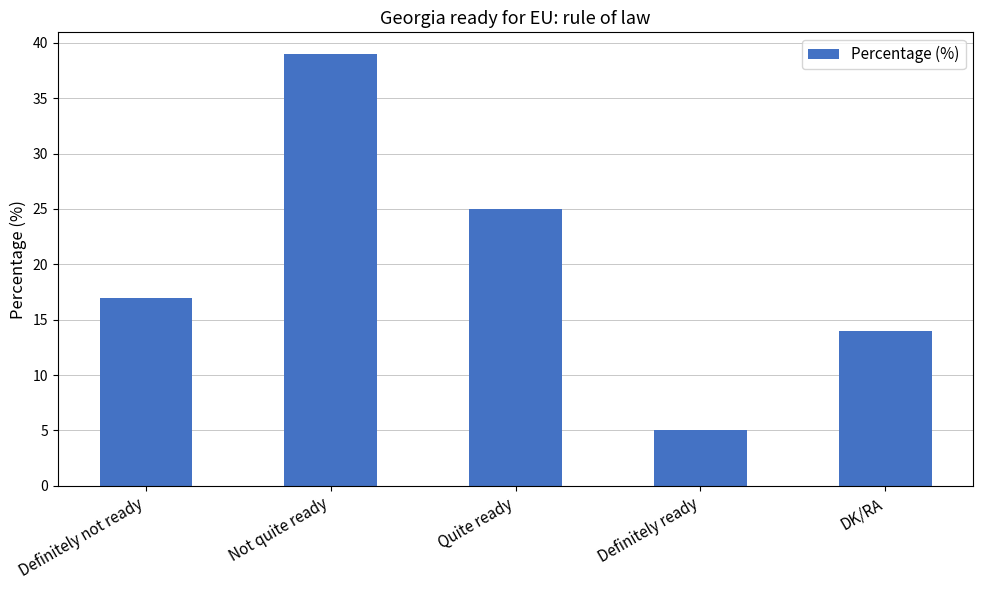

What is the sum of the values at Definitely ready and Quite ready?

30